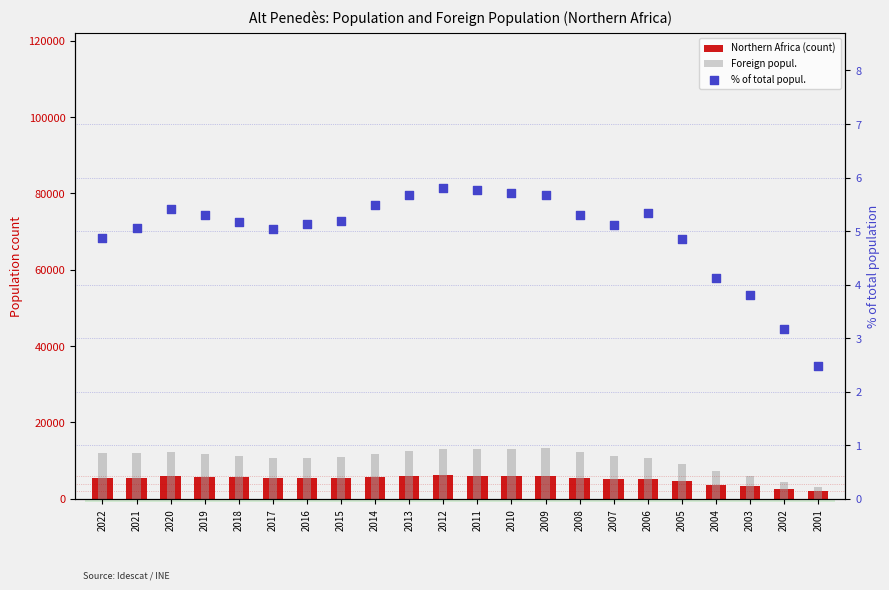

Which series reaches the minimum Y coordinate?

% of total popul.